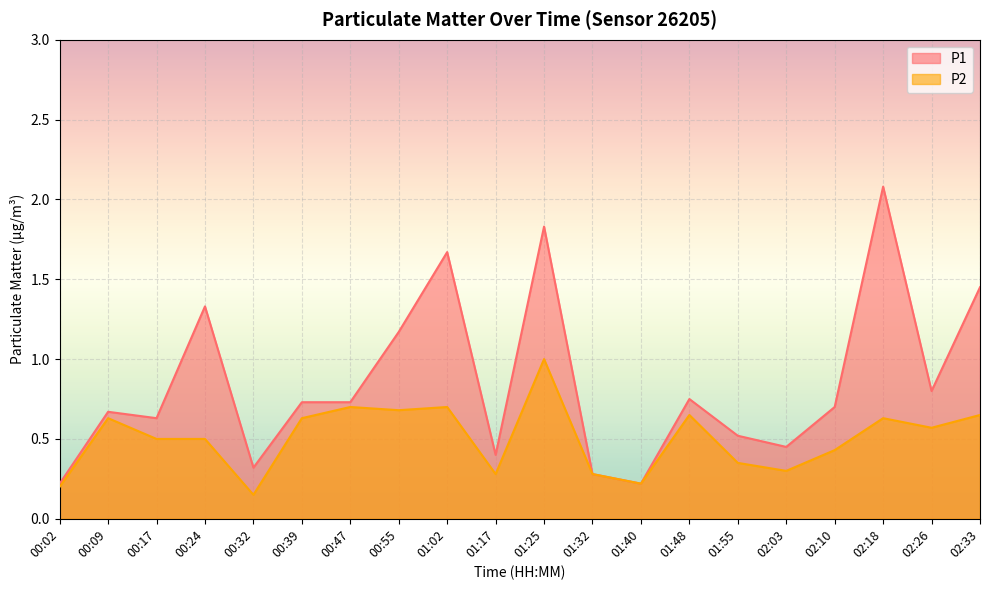

True or false: P1 has more than 0 interior local peaks.

True